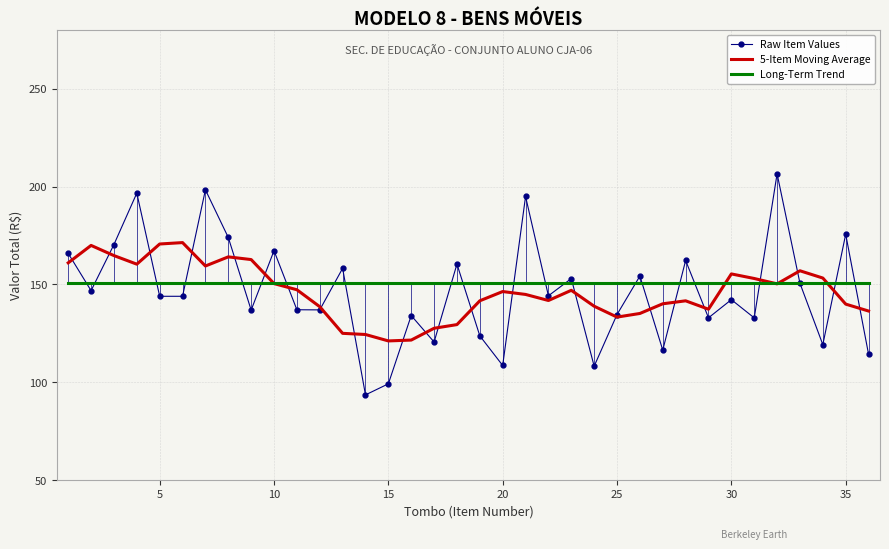

Which series has the largest range (max minus min)?

Raw Item Values